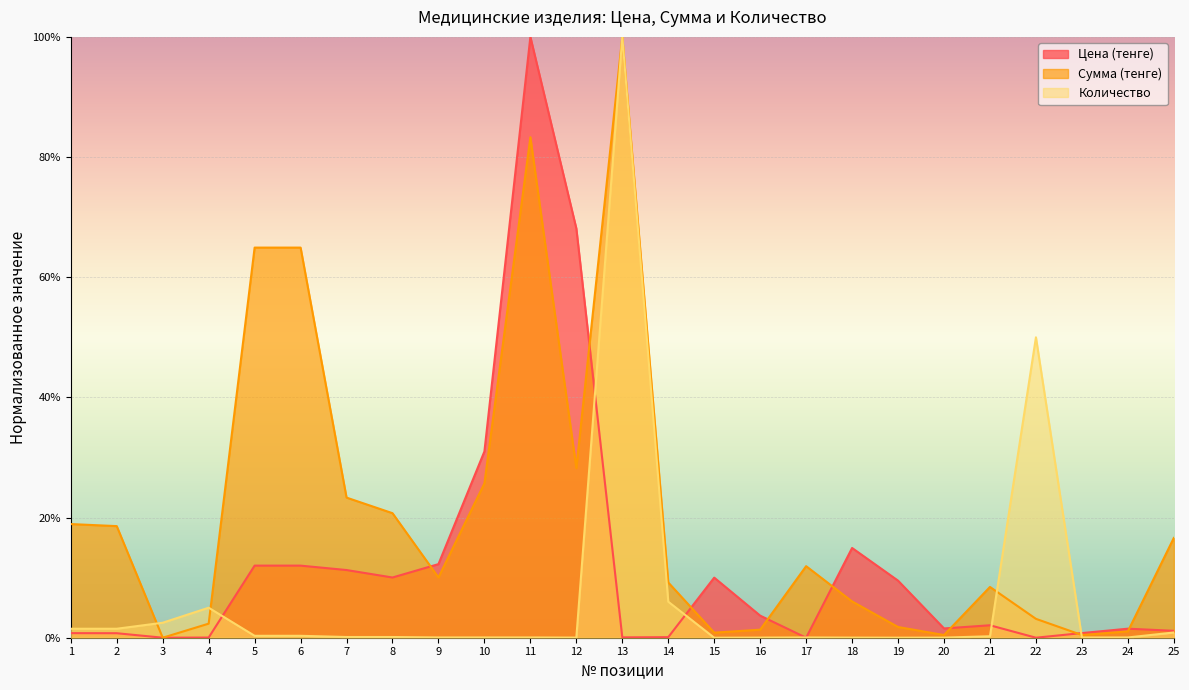

What are all the series names shown in the legend?

Цена (тенге), Сумма (тенге), Количество